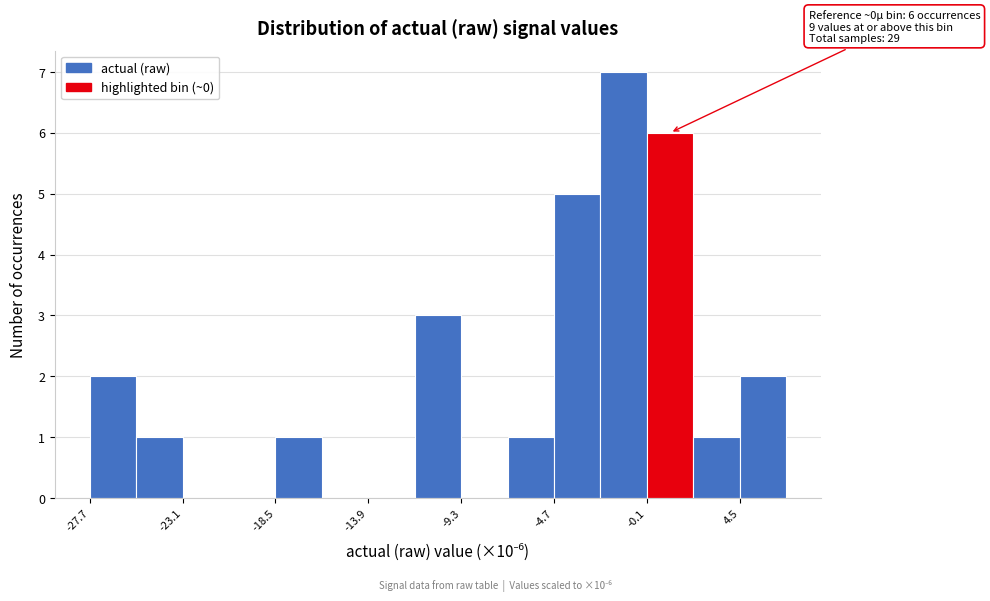

Which range on the x-axis has the tallest bar?

-2.5 to 0.0